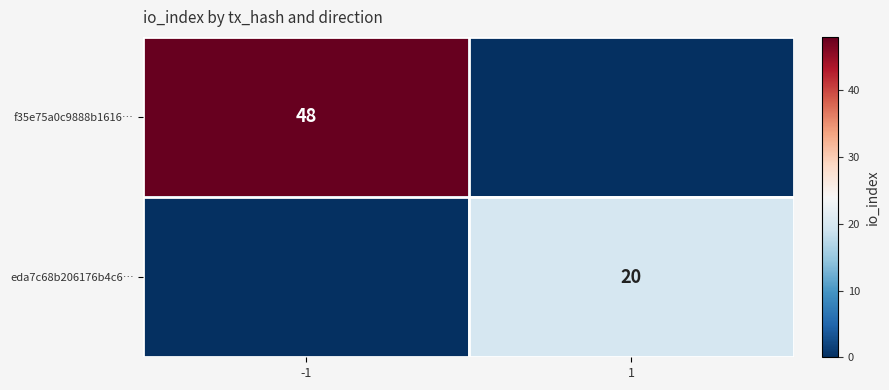

True or false: eda7c68b206176b4c6… has a value of 20 at 1.

True